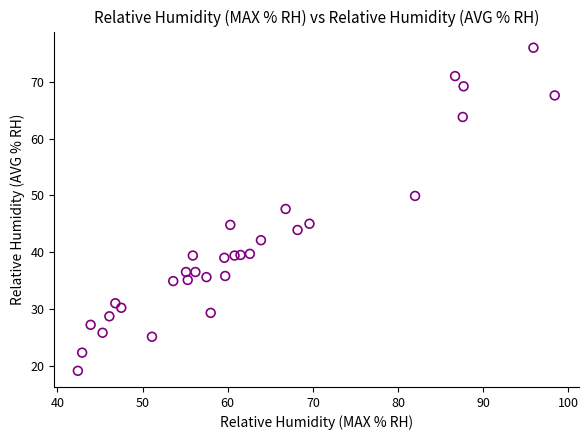

What is the range of X values (max minus min)?

56.0